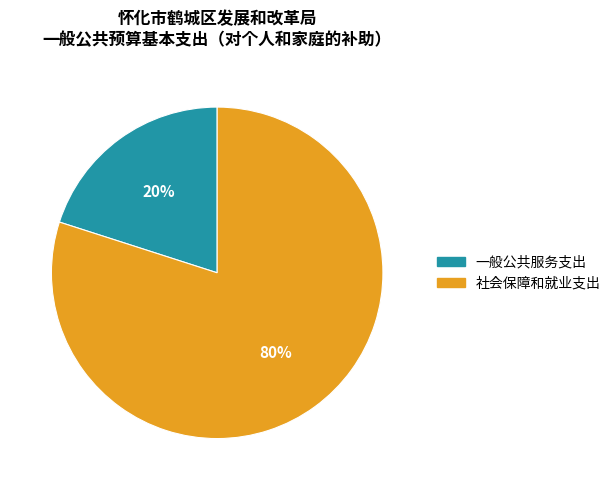

To the nearest percent, what is the average slice percentage?

50%